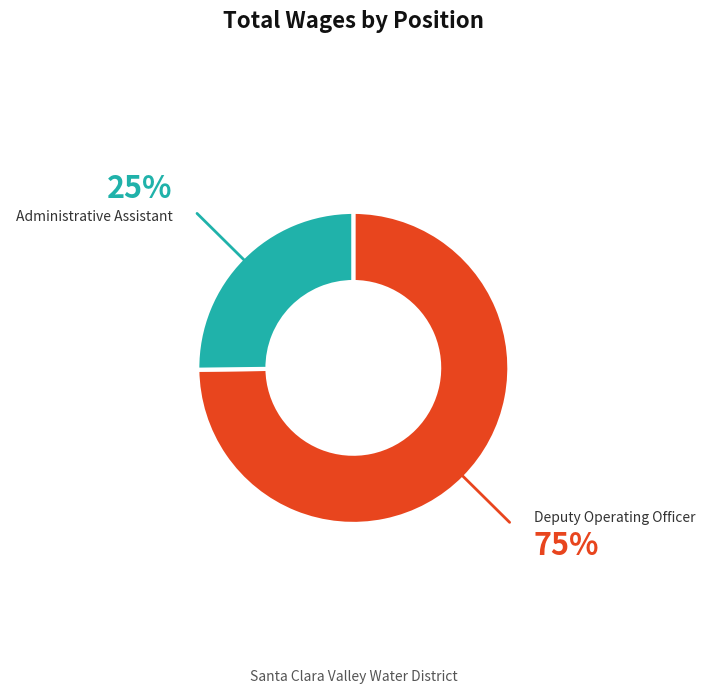

What is the majority slice?

Deputy Operating Officer